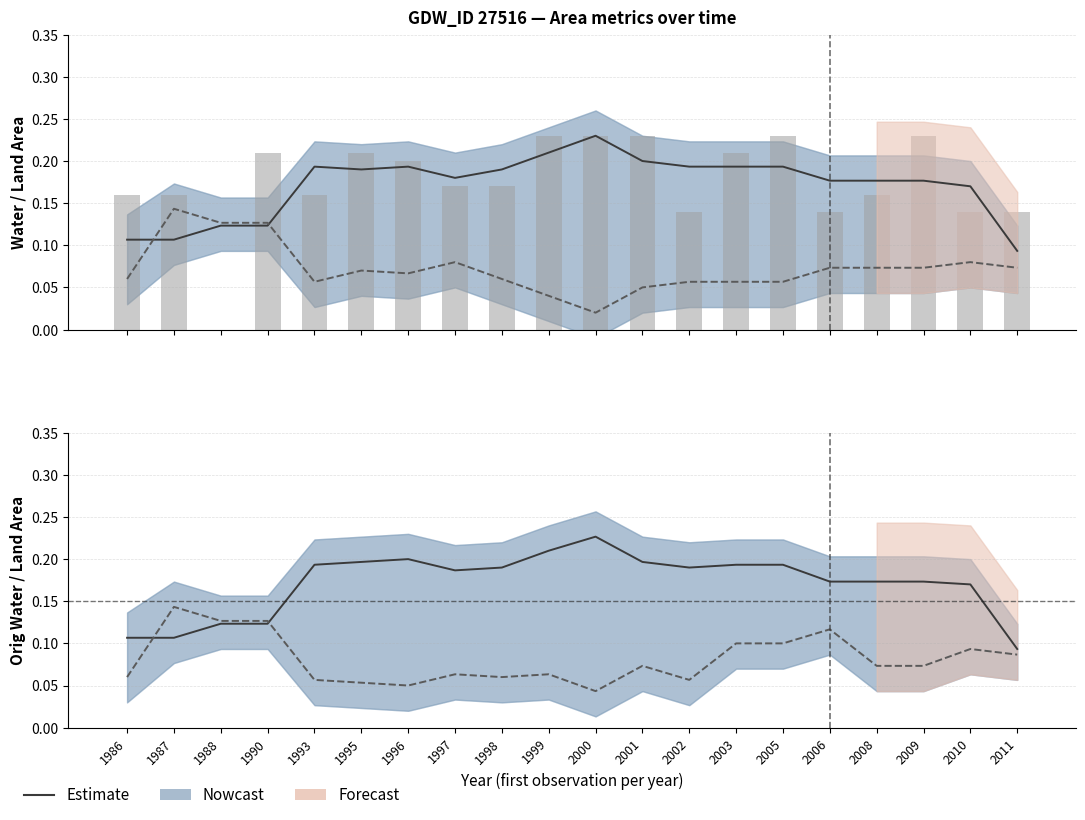

At which label is origWaterArea closest to 0?

2011